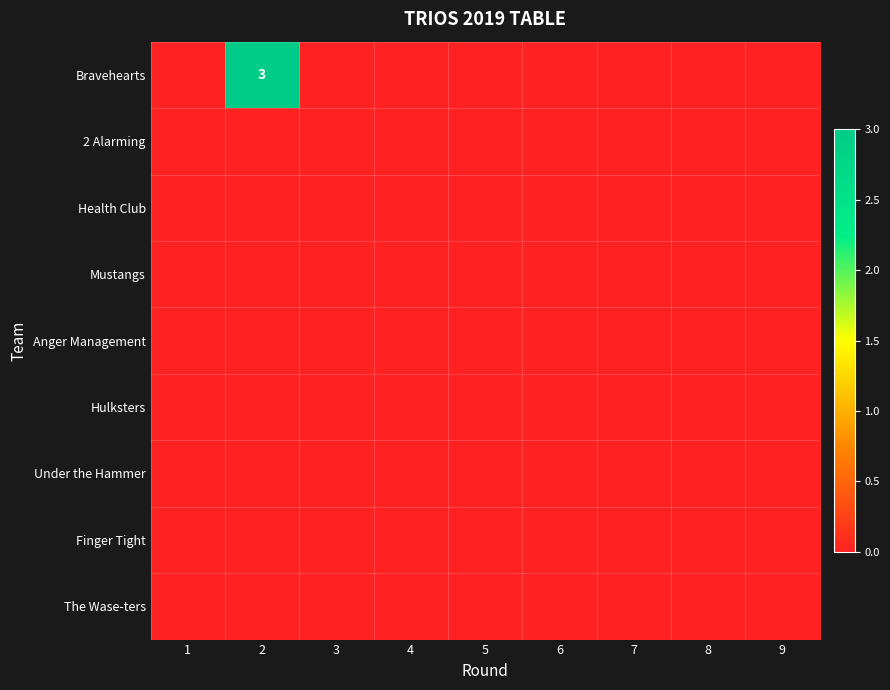

Rank the series by their maximum value, from highest to lowest.

Bravehearts, 2 Alarming, Health Club, Mustangs, Anger Management, Hulksters, Under the Hammer, Finger Tight, The Wase-ters